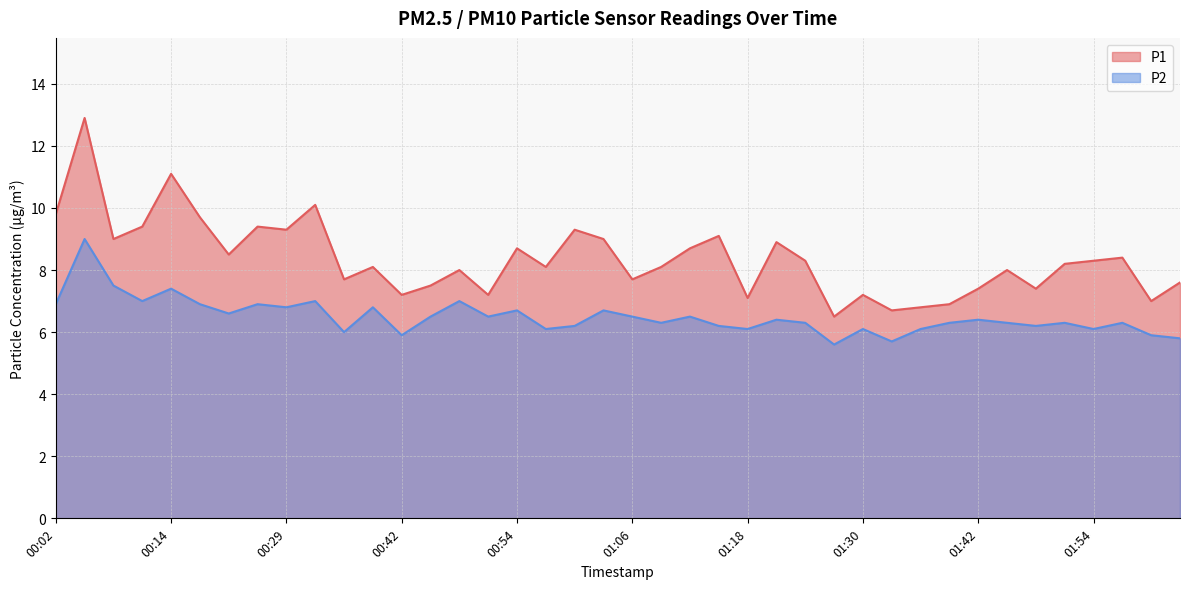

What is the difference between the highest and lowest values at 00:57?

2.0